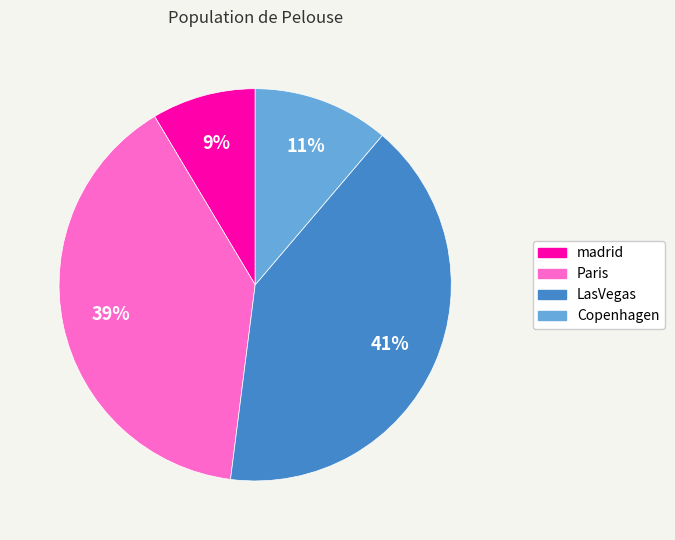

True or false: LasVegas accounts for 27% of the total.

False